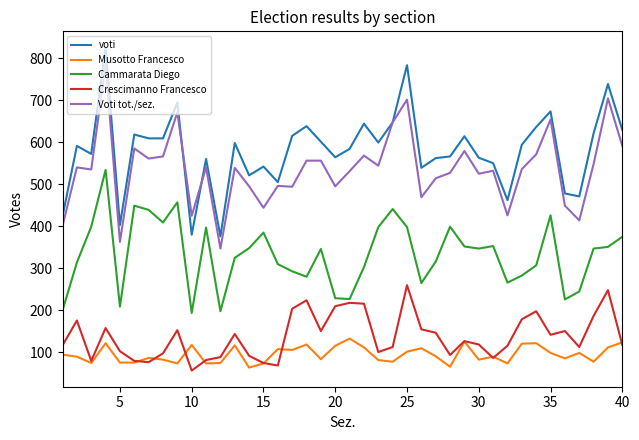

Which series has the widest spread of values?

voti